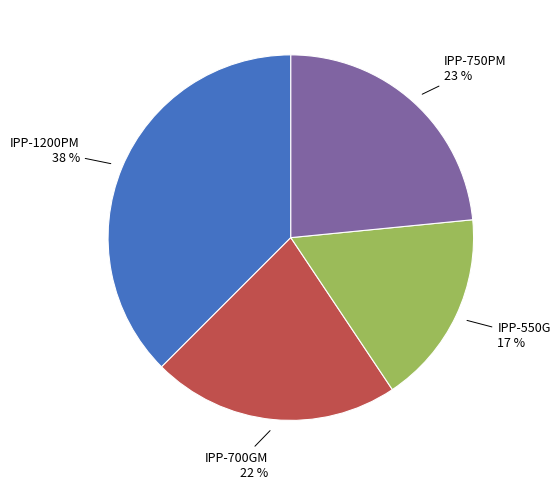

Do IPP-700GM and IPP-750PM together represent more than half of the pie?

No